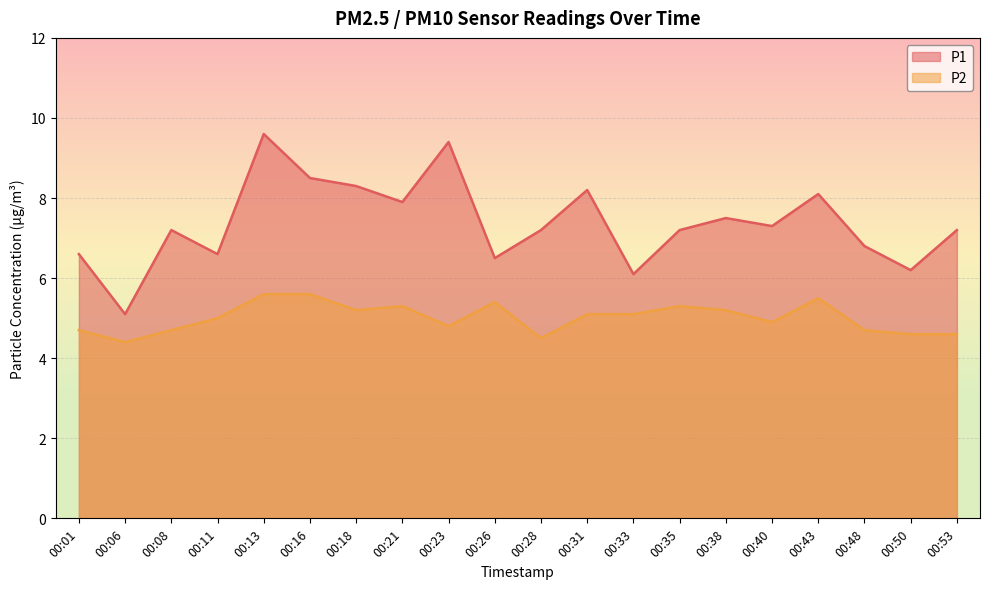

What is the maximum value shown in the chart?

9.6